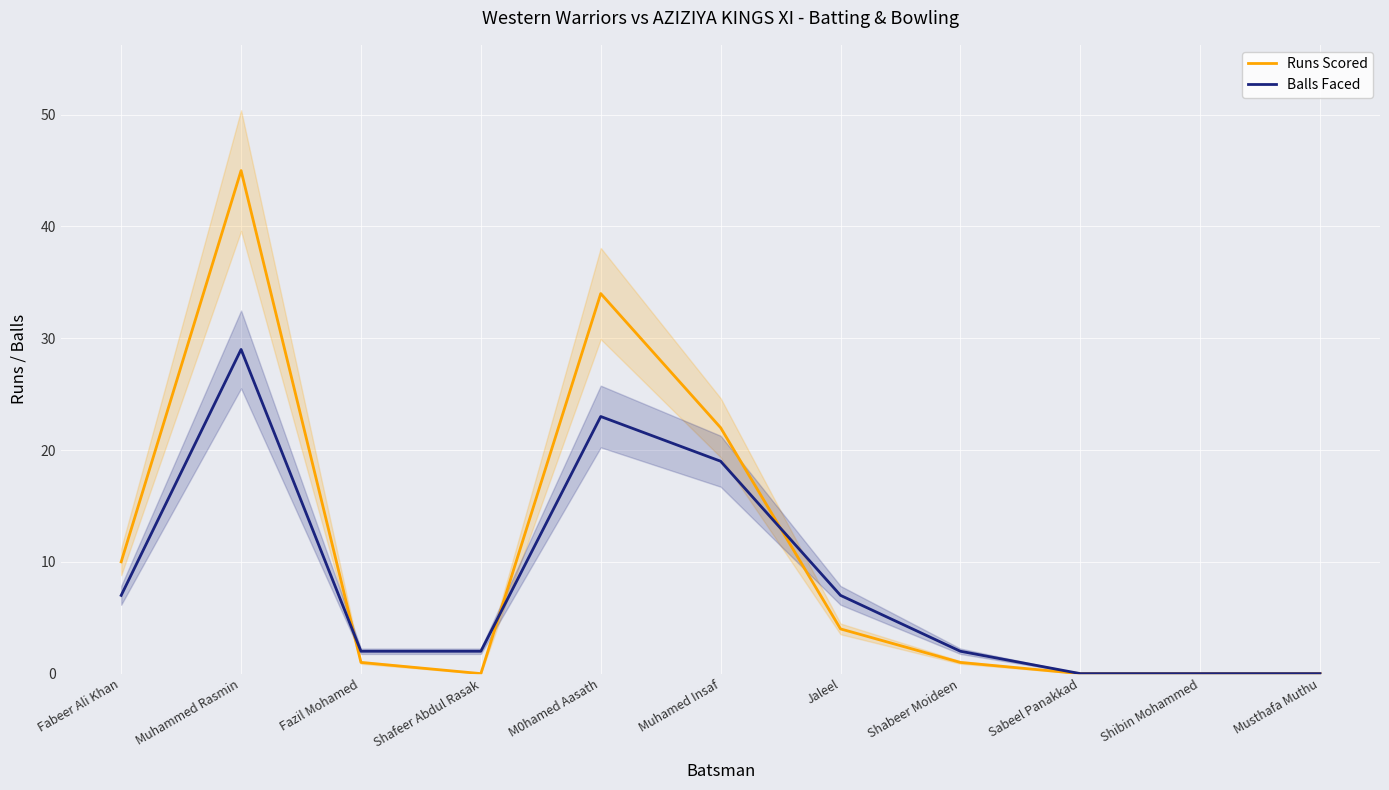

What is the difference between the second highest and second lowest values in the Runs Scored series?

34